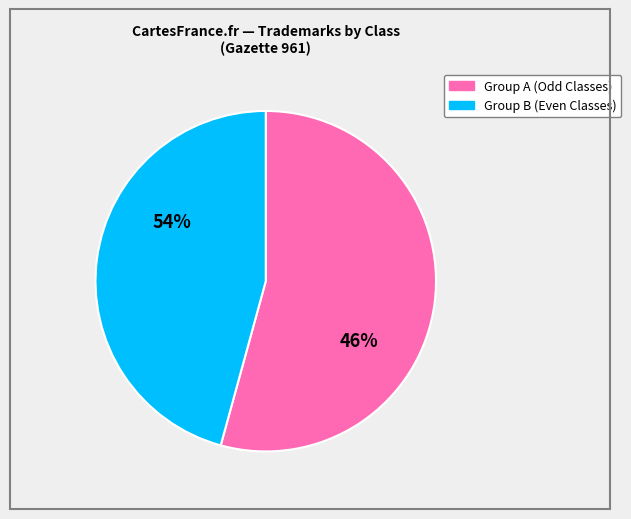

Does Class 8 represent more than half of the total?

No